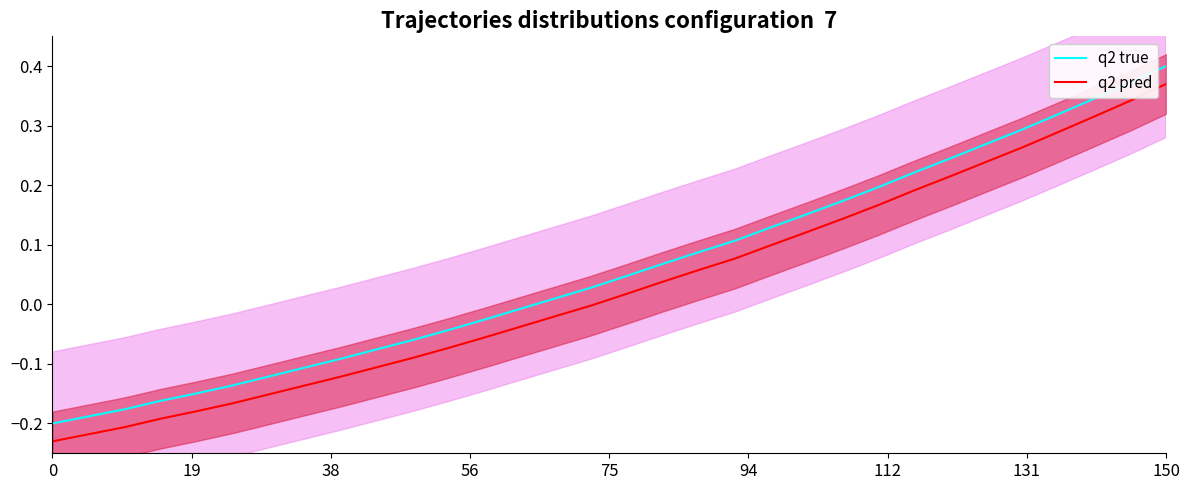

True or false: q2 true and q2 pred cross at least once.

False